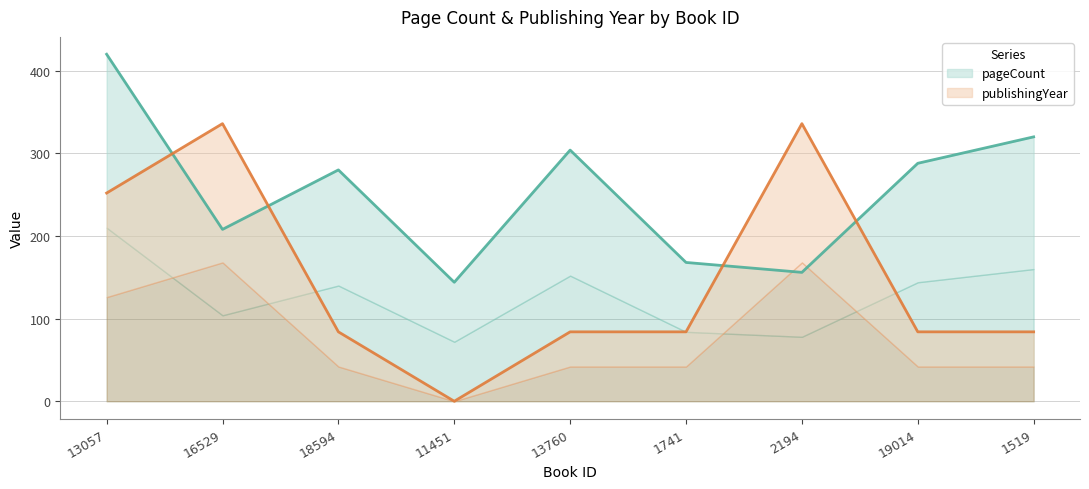

What is the spread (max minus min) of values at 13760?

220